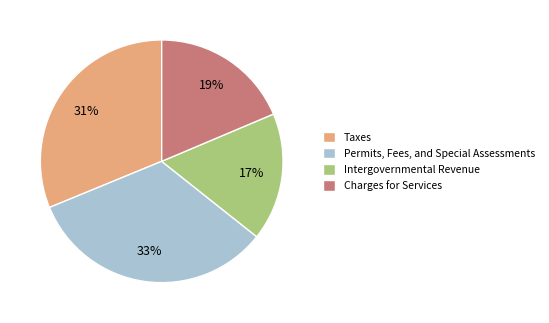

How many segments does this pie chart have?

4